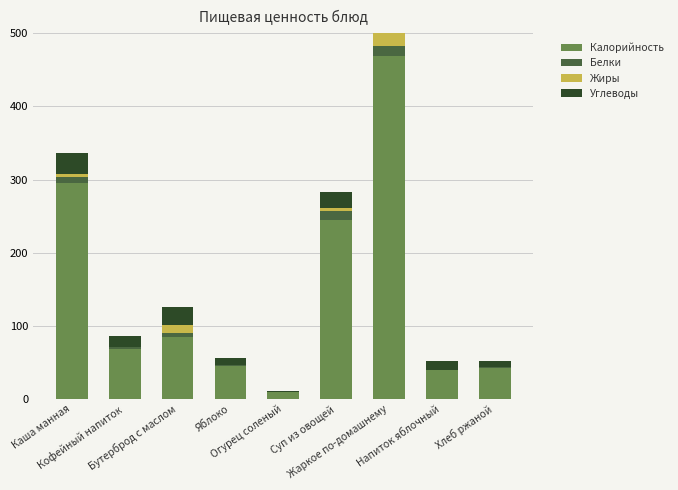

True or false: Белки has a value of 0.1 at Напиток яблочный.

True